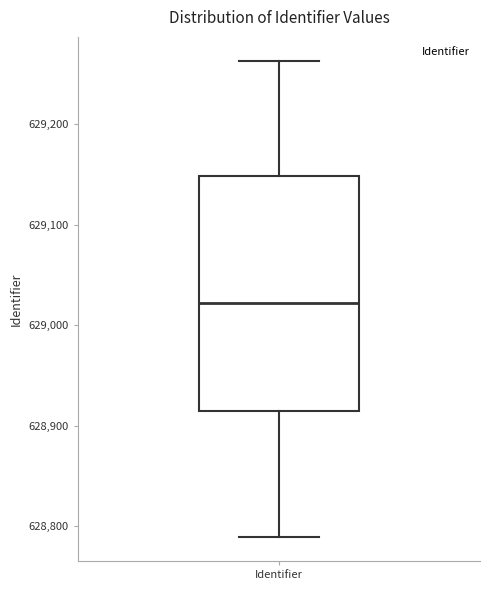

Where is the upper edge of the box for Identifier on the y-axis? The values are not printed on the chart, so give them approximately, as read against the axis.

629150